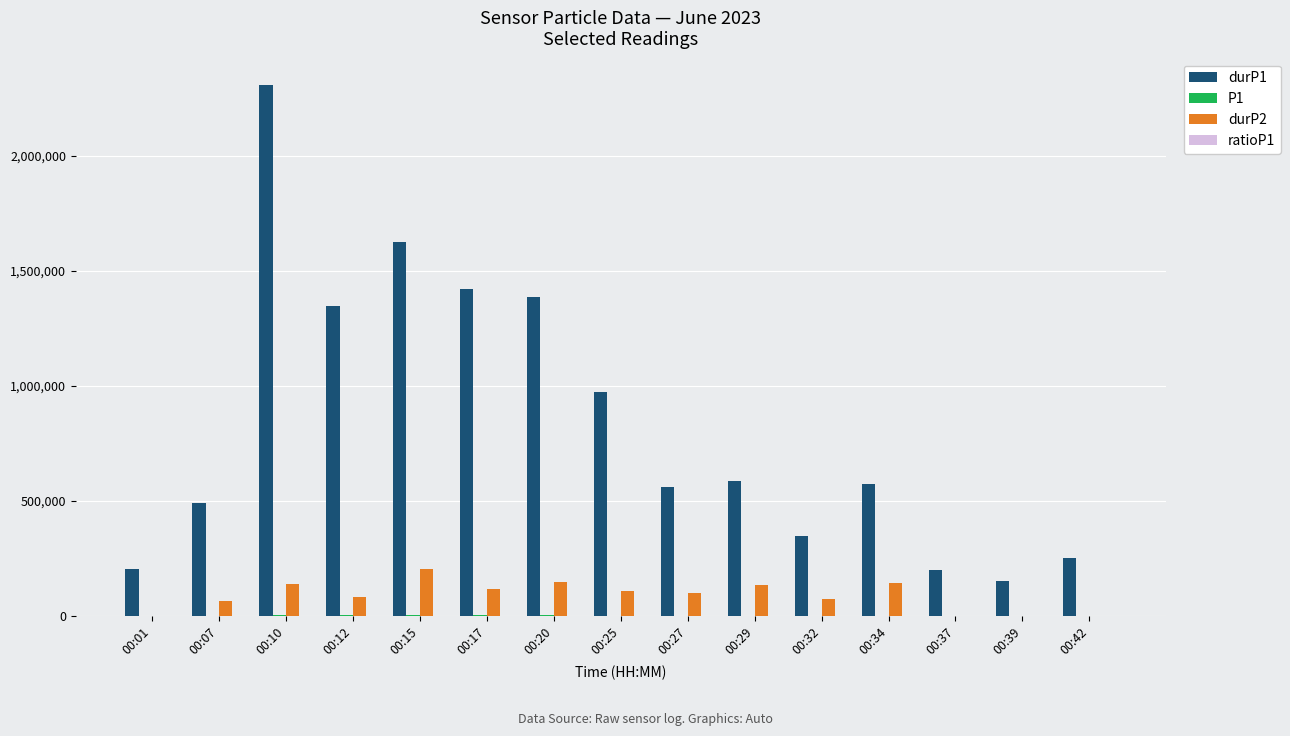

At which label does durP2 reach its peak?

00:15